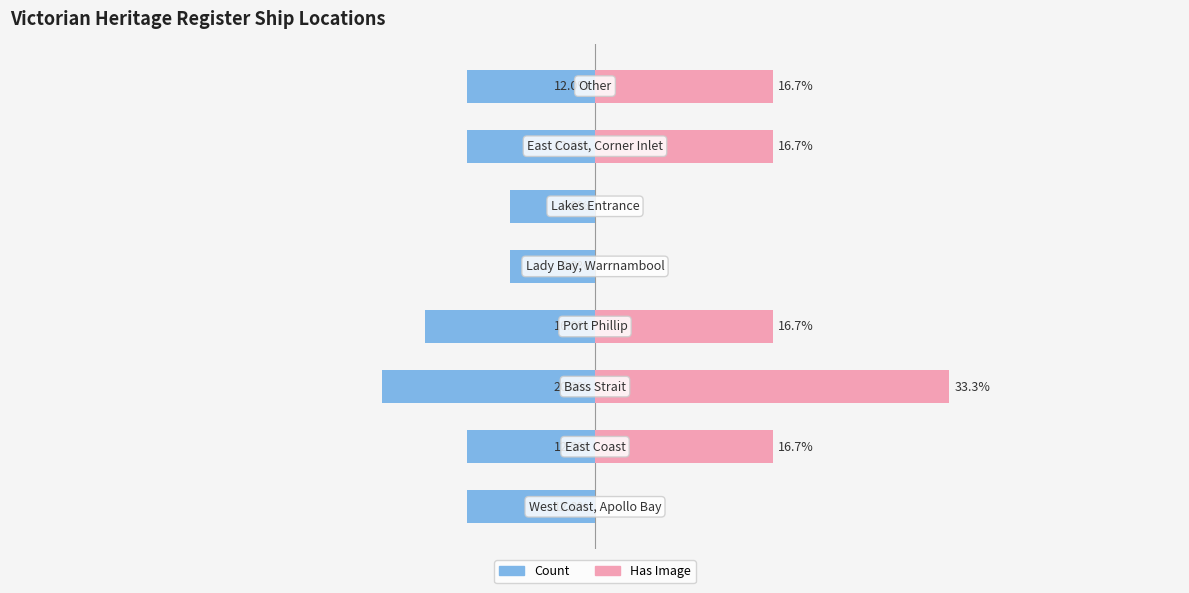

What is the average value of the Has Image series?

12.5